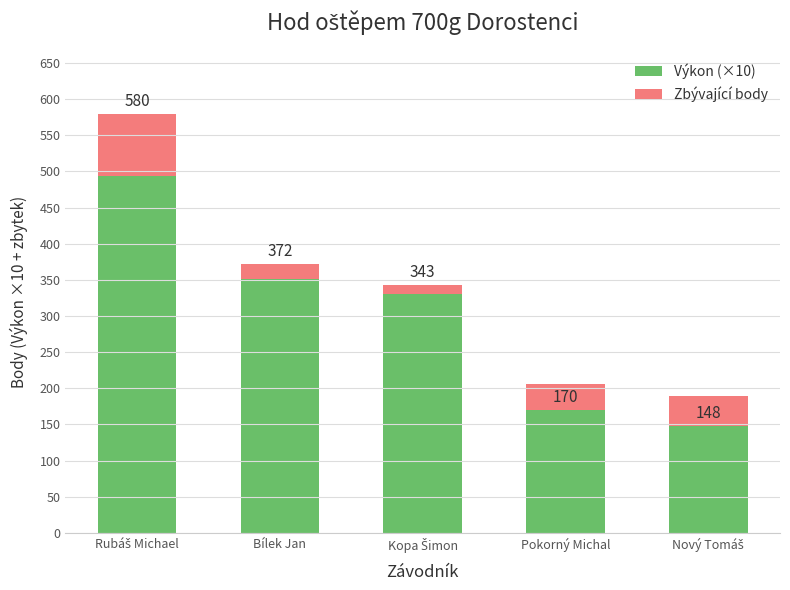

Which series has the largest range (max minus min)?

Výkon (×10)